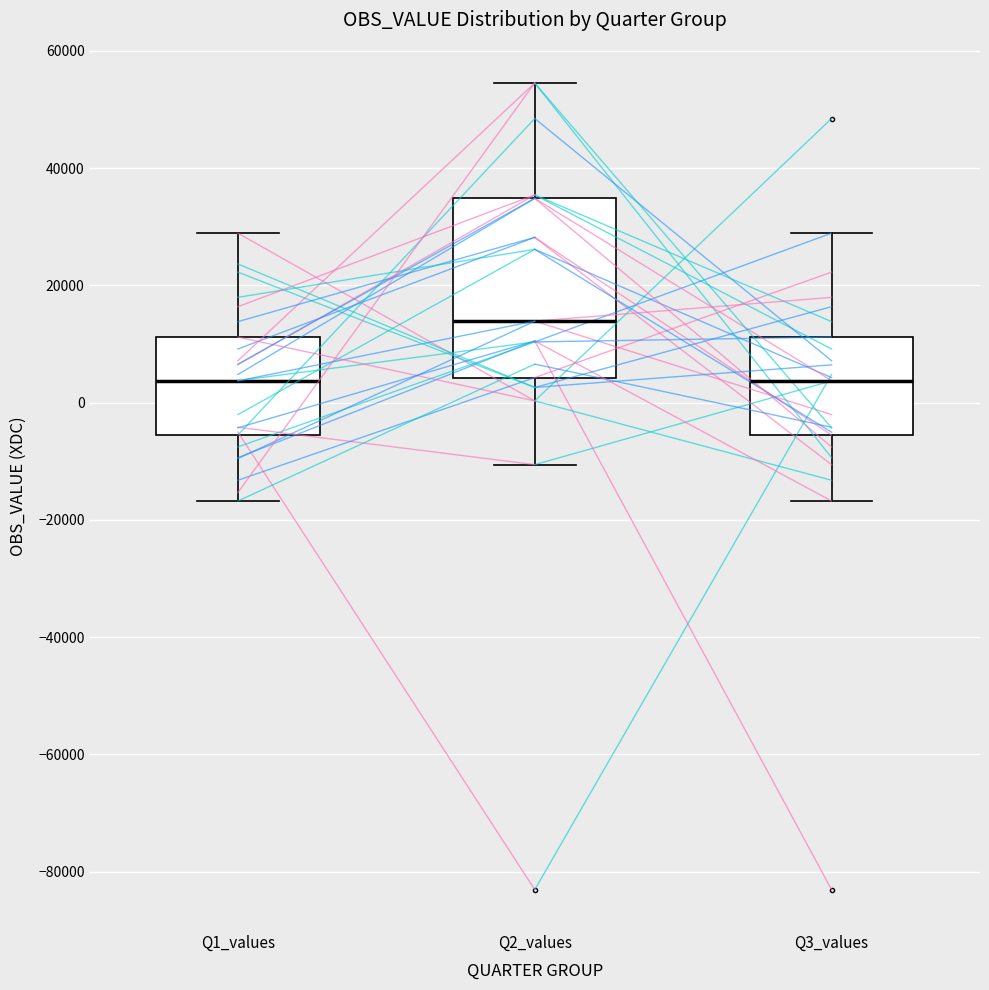

Which box is the tallest, from its lower edge to its upper edge?

Q2_values